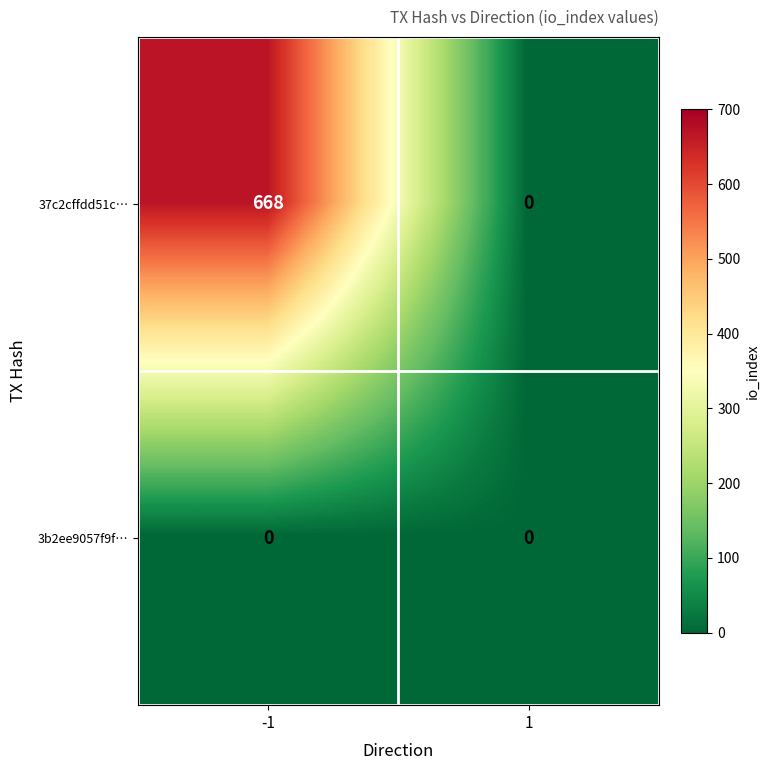

Reading right to left, list all the values displayed in this chart.

37c2cffdd51c…: 0	668
3b2ee9057f9f…: 0	0